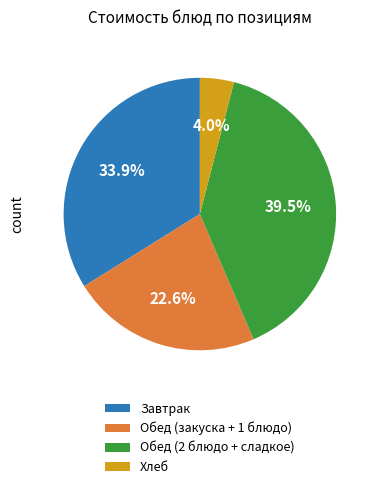

How much of the chart is everything except Обед (2 блюдо + сладкое)?

60.5%